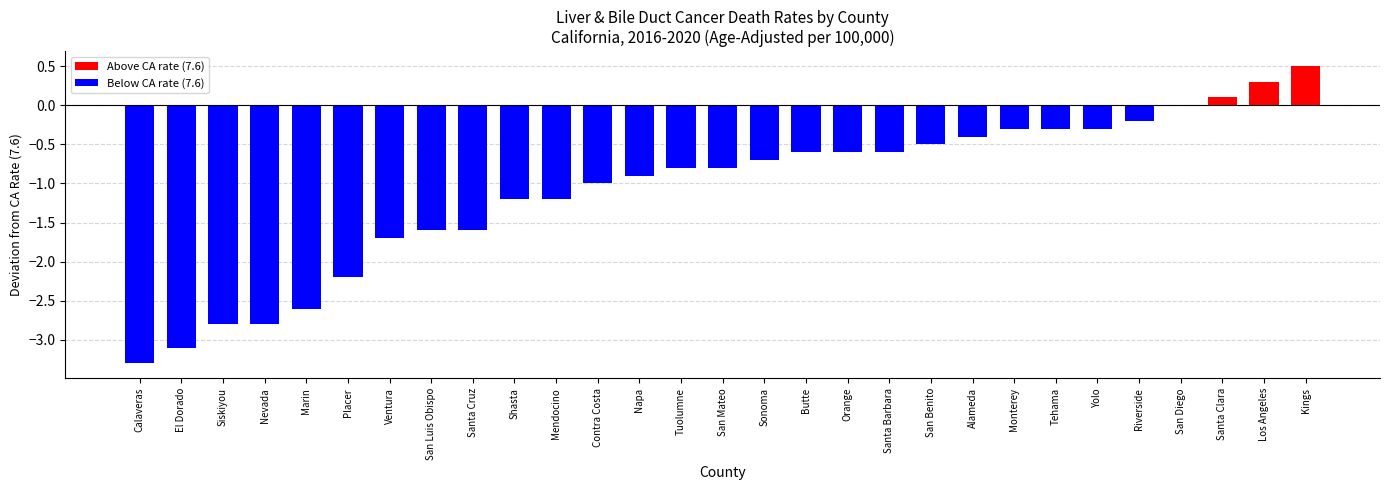

Reading left to right, what are all the values shown in this chart?

Calaveras=-3.3	El Dorado=-3.1	Siskiyou=-2.8	Nevada=-2.8	Marin=-2.6	Placer=-2.2	Ventura=-1.7	San Luis Obispo=-1.6	Santa Cruz=-1.6	Shasta=-1.2	Mendocino=-1.2	Contra Costa=-1.0	Napa=-0.9	Tuolumne=-0.8	San Mateo=-0.8	Sonoma=-0.7	Butte=-0.6	Orange=-0.6	Santa Barbara=-0.6	San Benito=-0.5	Alameda=-0.4	Monterey=-0.3	Tehama=-0.3	Yolo=-0.3	Riverside=-0.2	San Diego=0.0	Santa Clara=0.1	Los Angeles=0.3	Kings=0.5